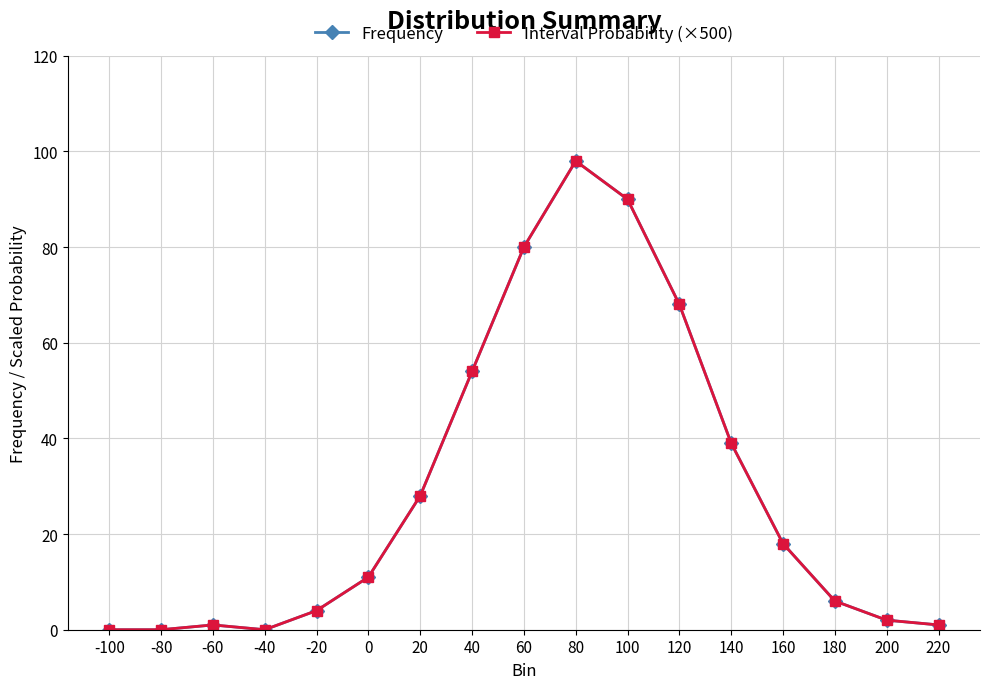

Is it true that Frequency equals 26 at 80?

False